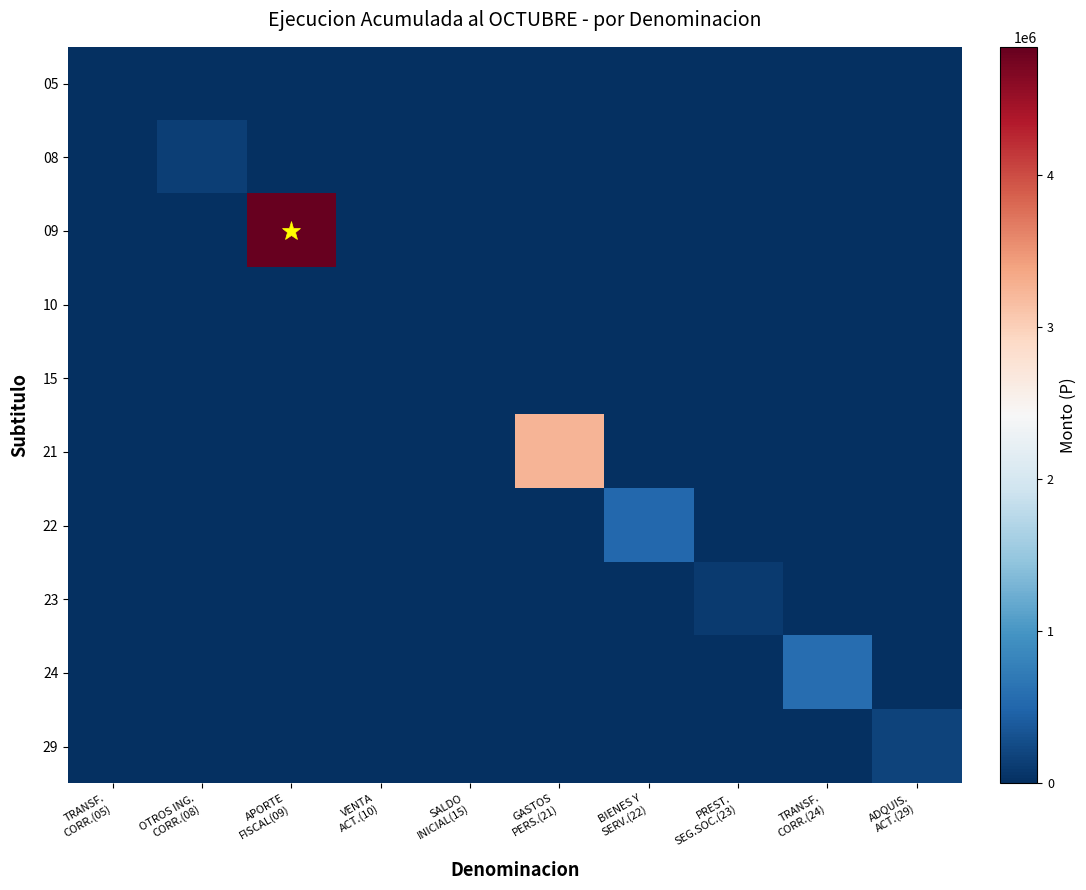

At how many categories does at least one series exceed 1349124?

2